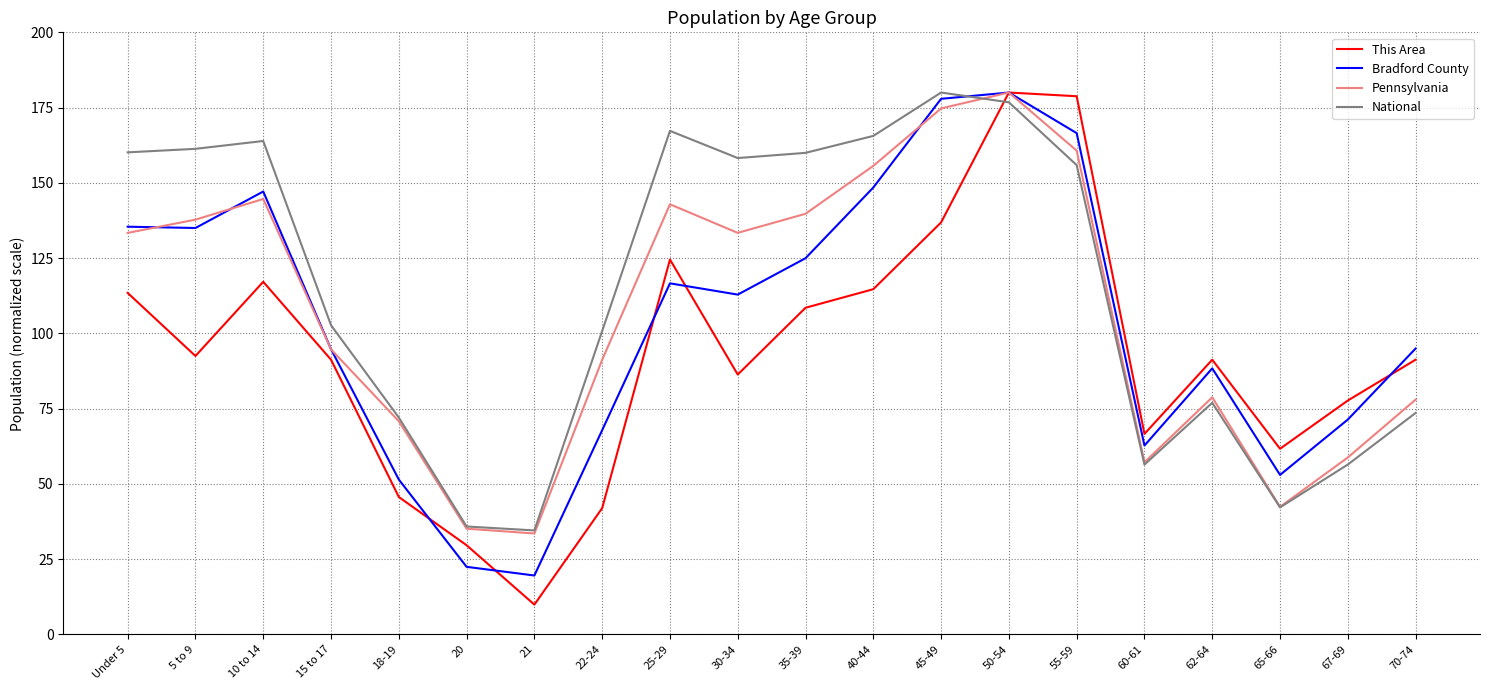

What is the smallest value displayed?

9.9